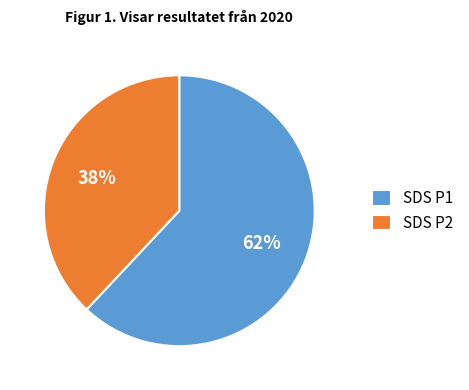

What percentage is the SDS P1 slice, to the nearest percent?

62%